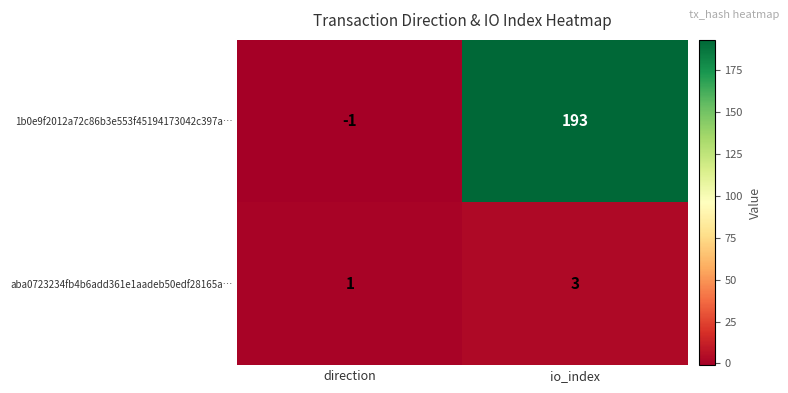

Which series has the largest total across all categories?

1b0e9f2012a72c86b3e553f45194173042c397a…